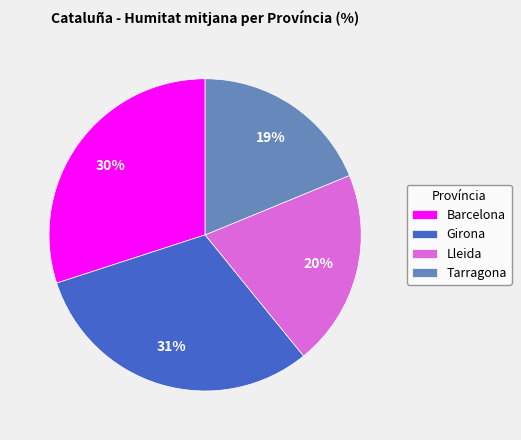

Is there a majority slice in this chart?

No